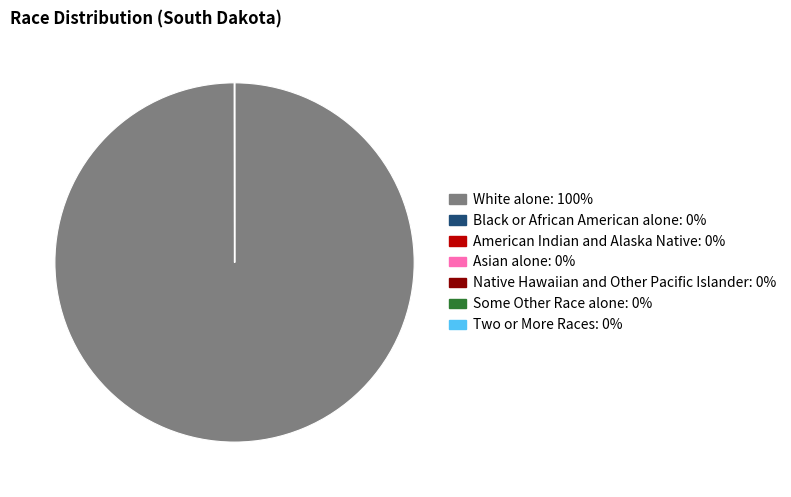

Is it true that White alone: 100% is 85% of the pie?

False